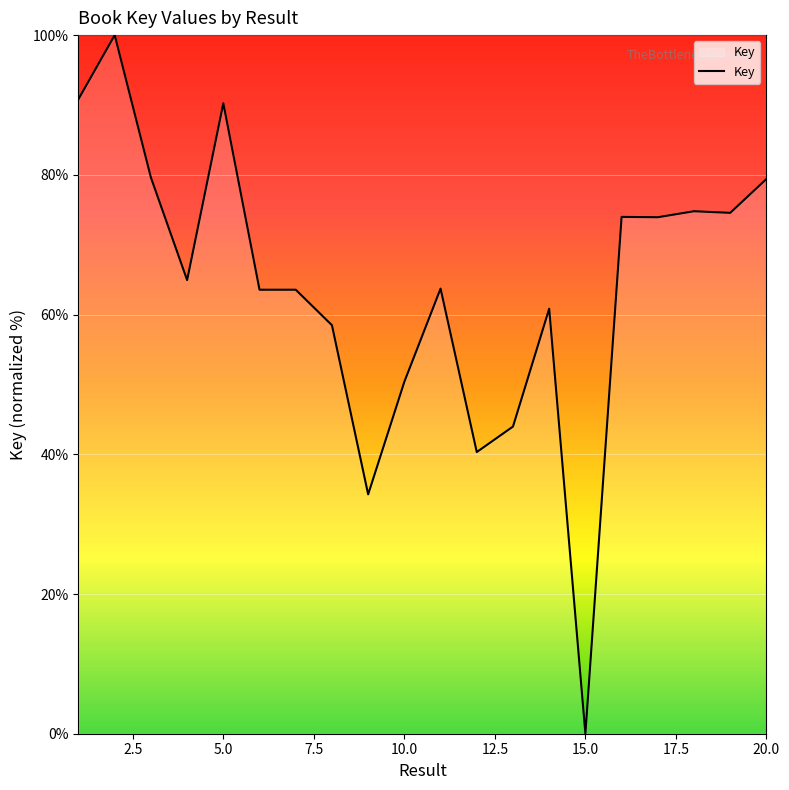

What is the maximum value shown in the chart?

100.0